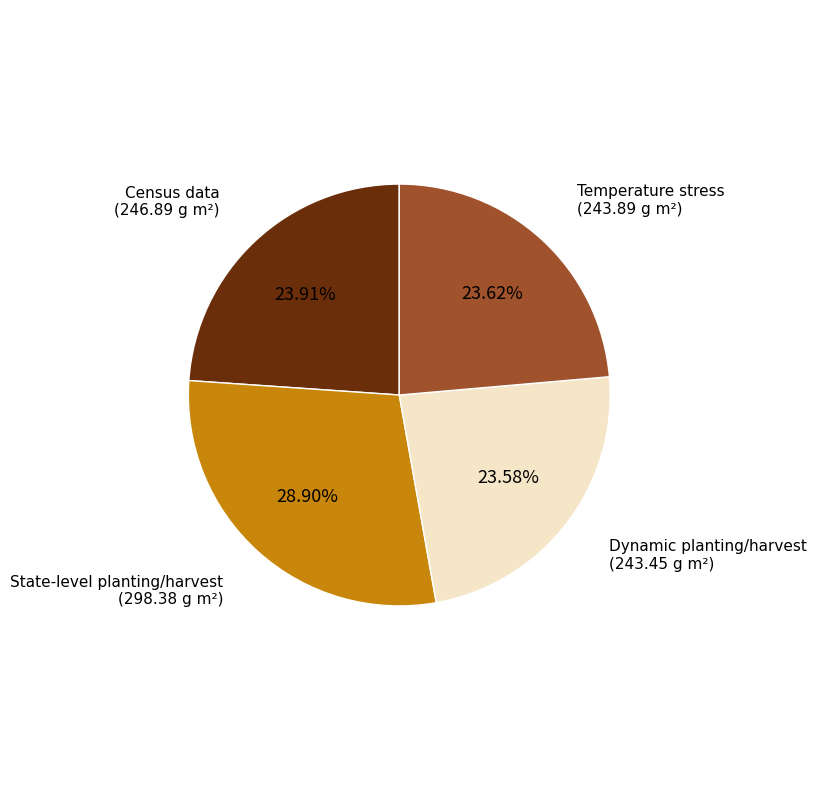

What is the ratio of the value at Census data to the value at Temperature stress?

1.0